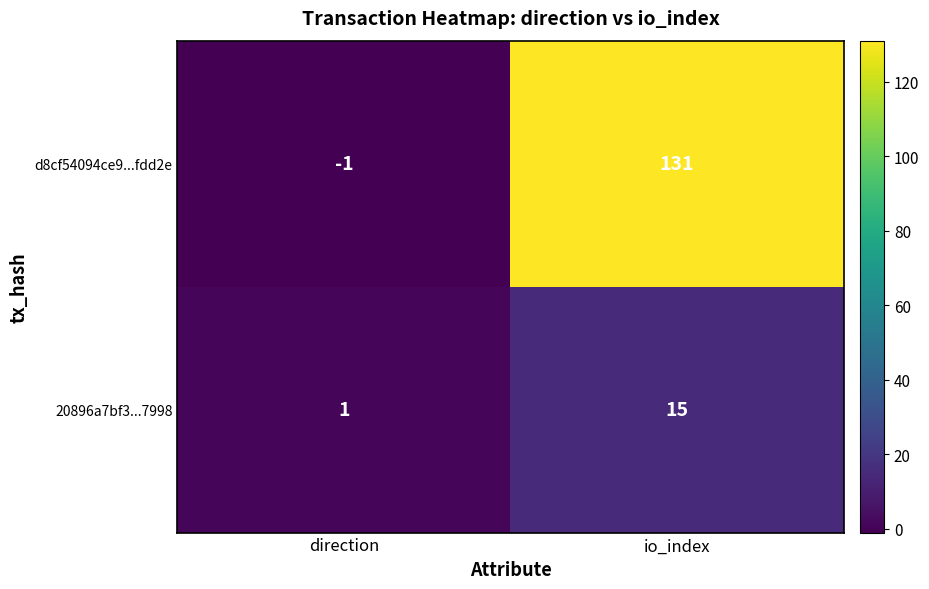

How many series are shown in this chart?

2